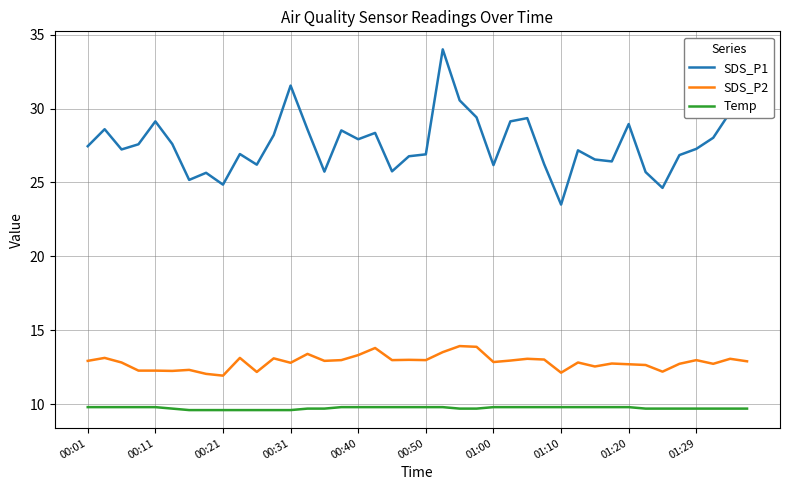

True or false: SDS_P1 and Temp cross at least once.

False